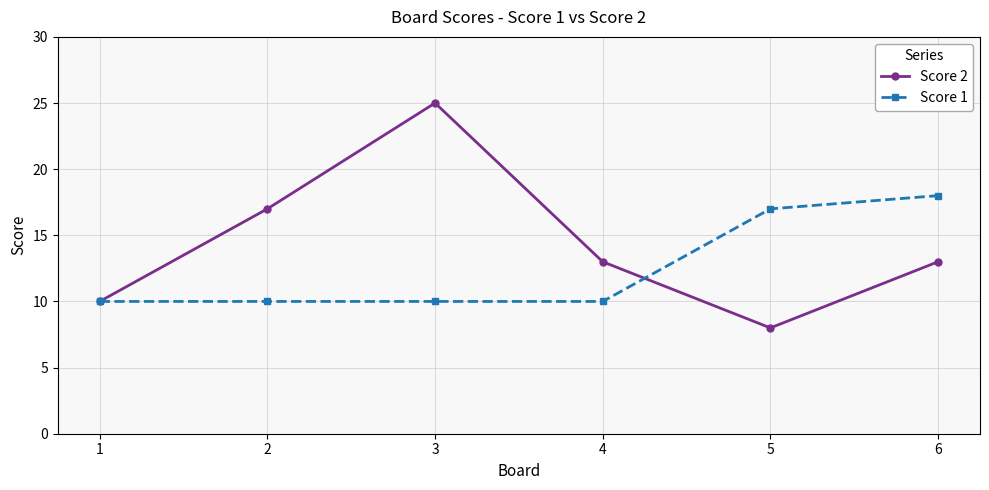

At which label does Score 1 reach its peak?

6